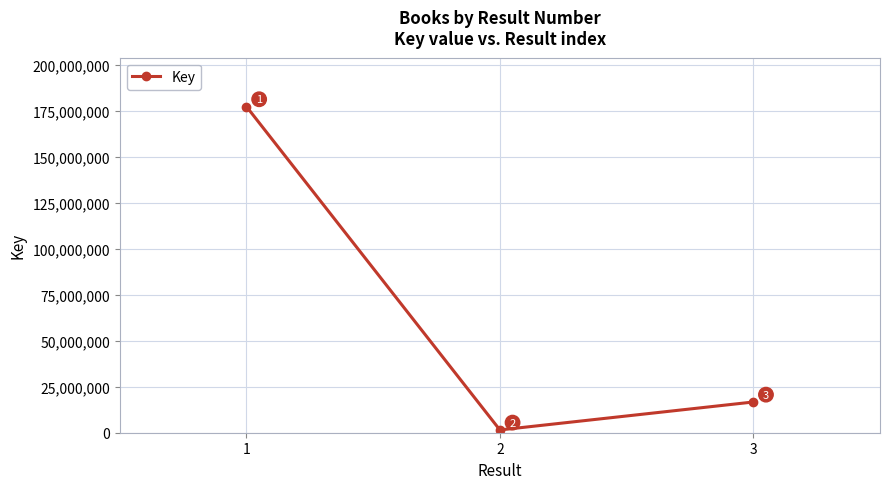

Reading left to right, what are all the values shown in this chart?

1=177486411	2=1504746	3=16721563